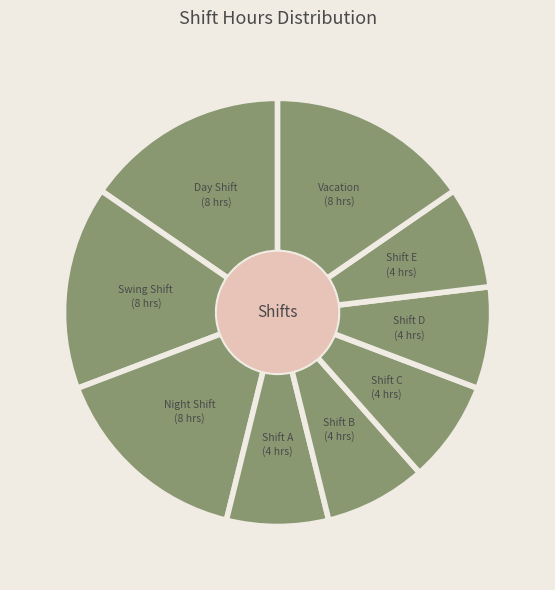

To the nearest percent, what is the average slice percentage?

11%